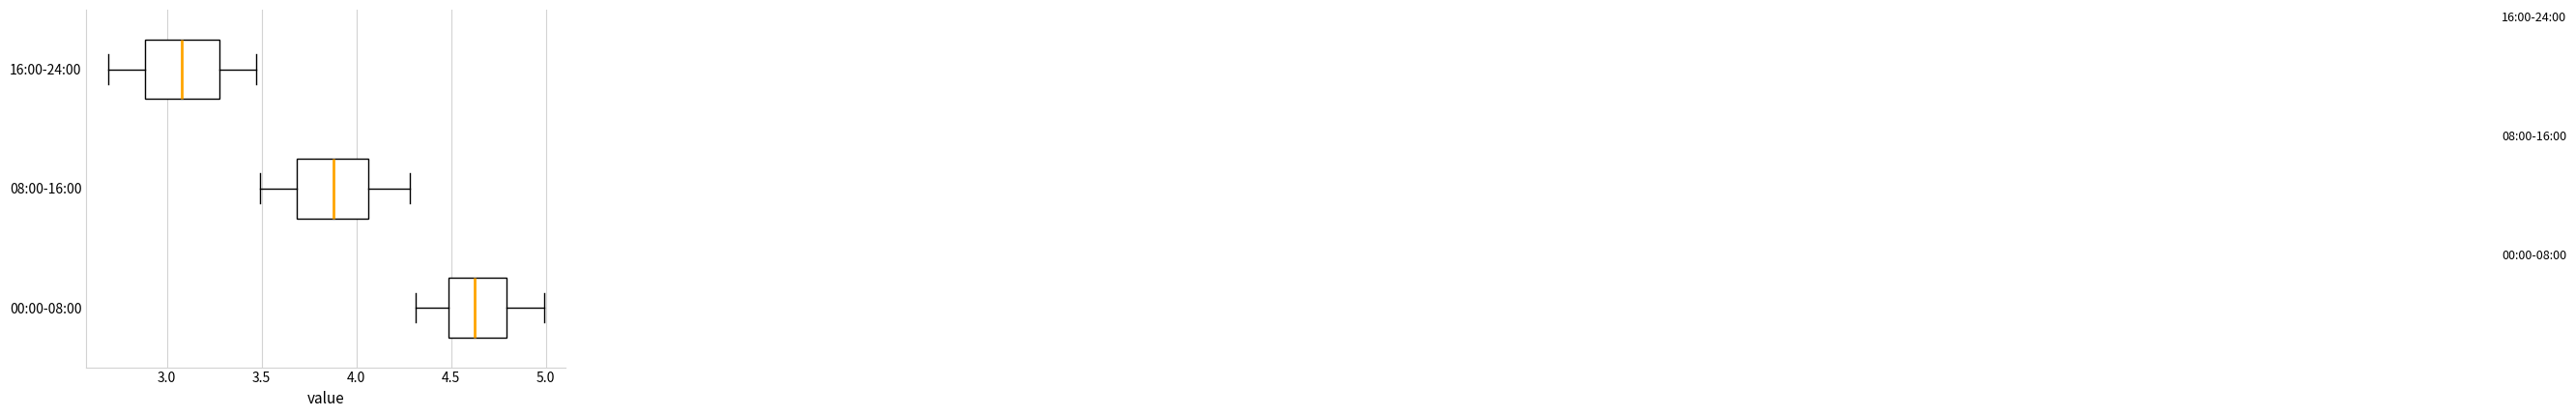

Reading bottom to top, read every box against the x-axis: the position of its median line, the range the box covers, and the ends of its whiskers. The values are not printed on the chart, so give them approximately, as read against the axis.

00:00-08:00: median 4.65, box 4.50 to 4.80, whiskers 4.30 to 5.00
08:00-16:00: median 3.90, box 3.70 to 4.05, whiskers 3.50 to 4.30
16:00-24:00: median 3.10, box 2.90 to 3.30, whiskers 2.70 to 3.45